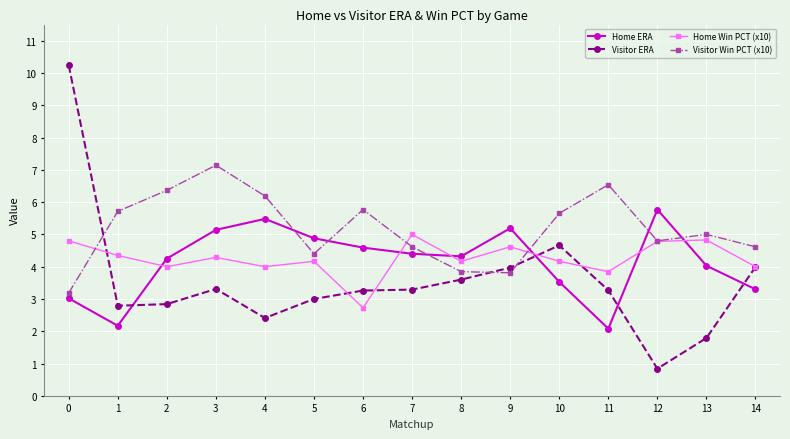

How many categories are shown in the chart?

15